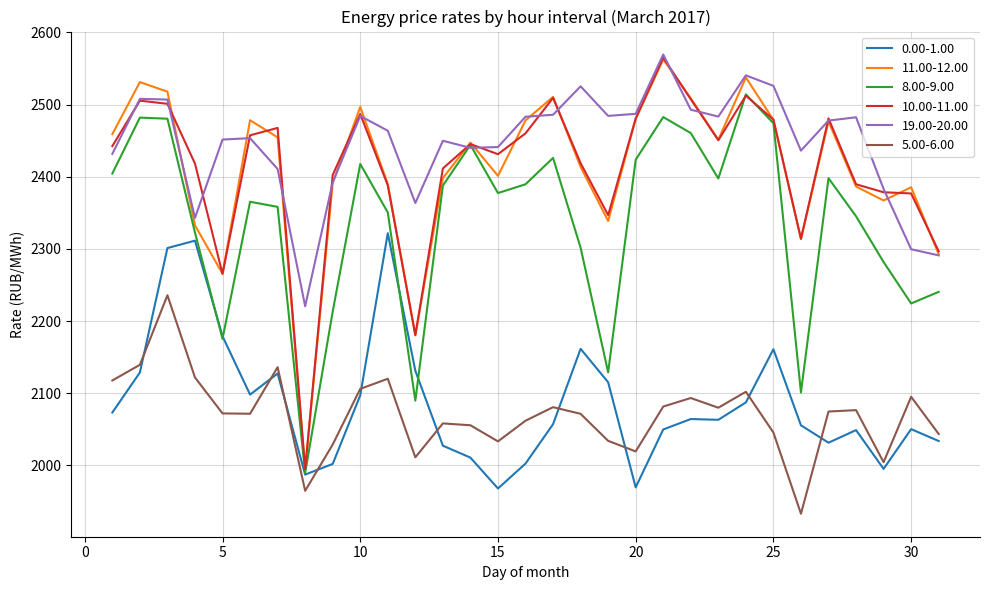

Which series ends up on top after the final intersection of 19.00-20.00 and 8.00-9.00?

19.00-20.00